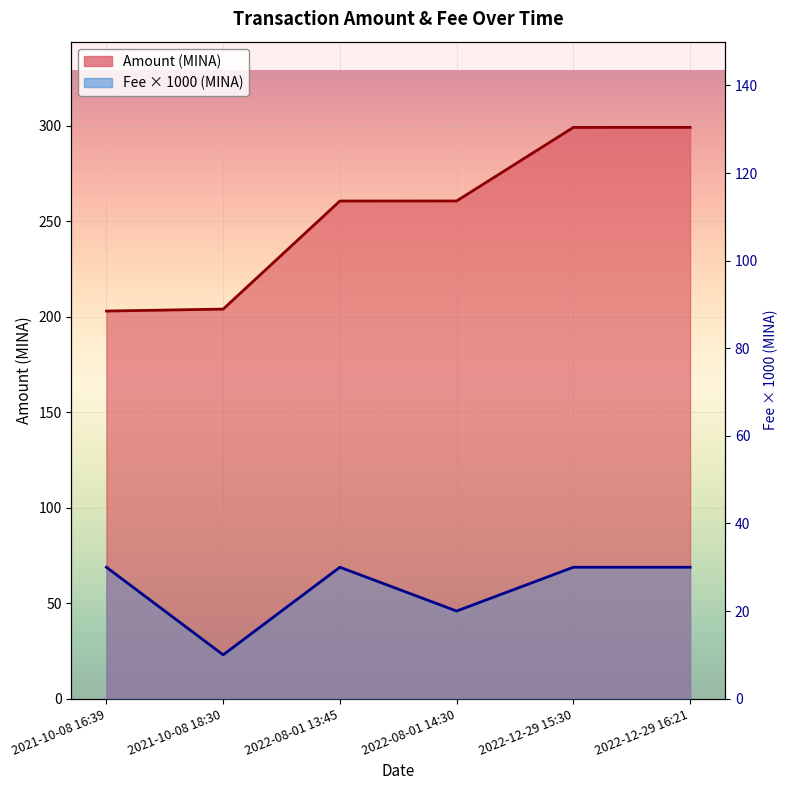

The Fee series shows 10.0 at 2021-10-08 18:30. True or false?

True